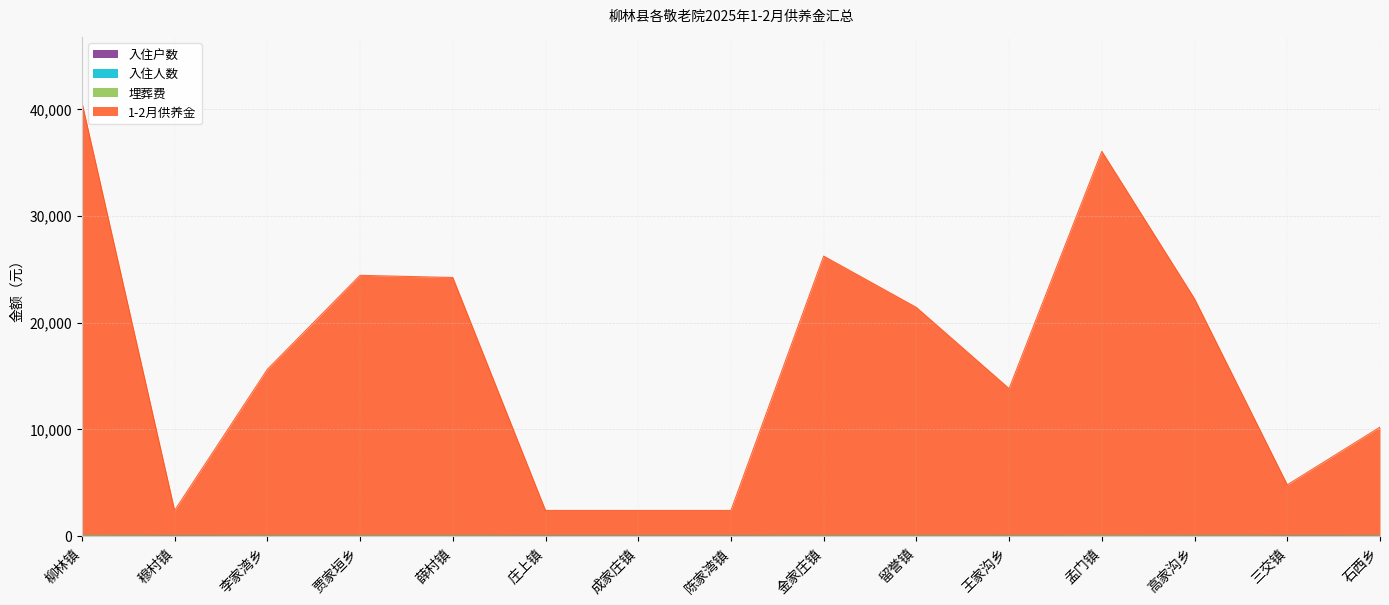

Count the number of categories in the chart.

15